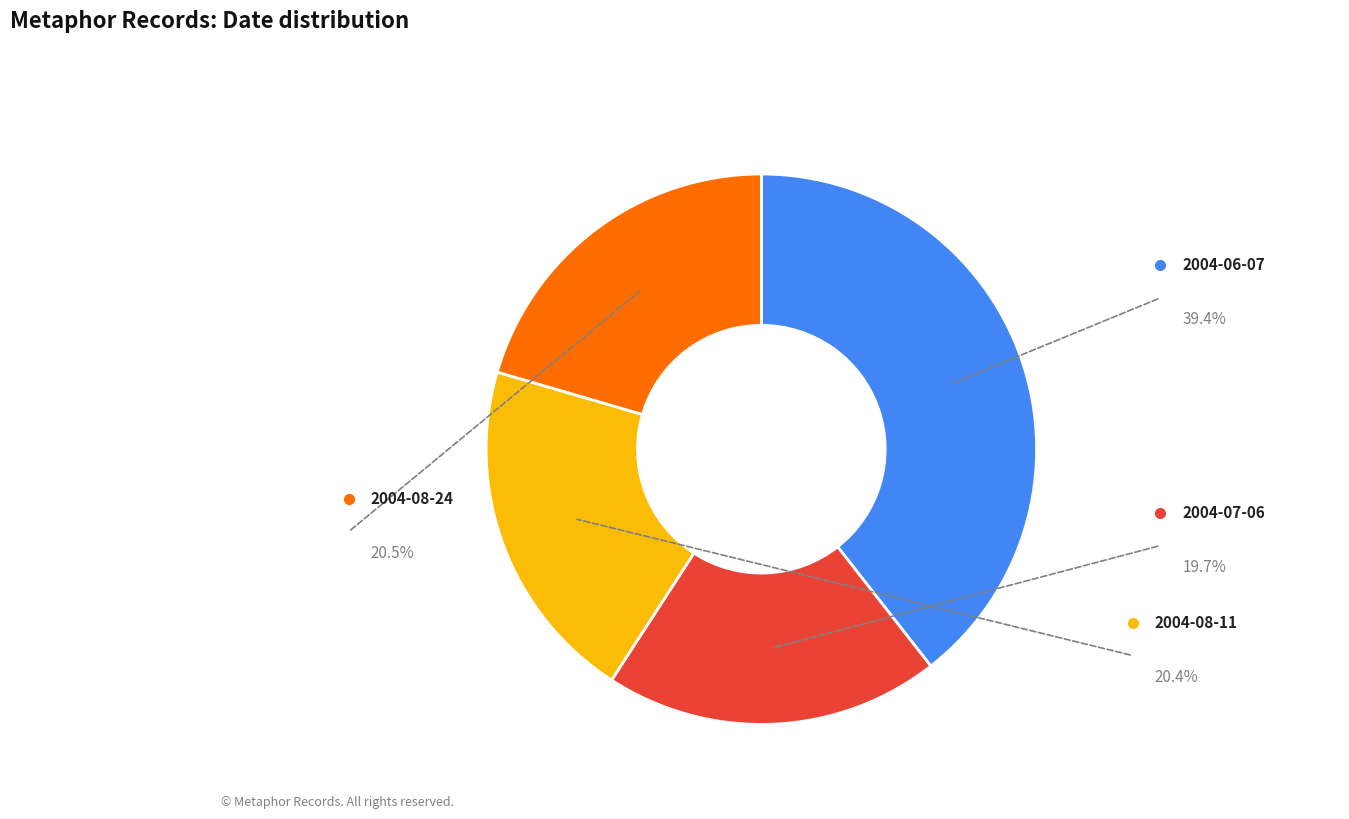

To the nearest percent, what percentage of the pie is 2004-07-06?

20%